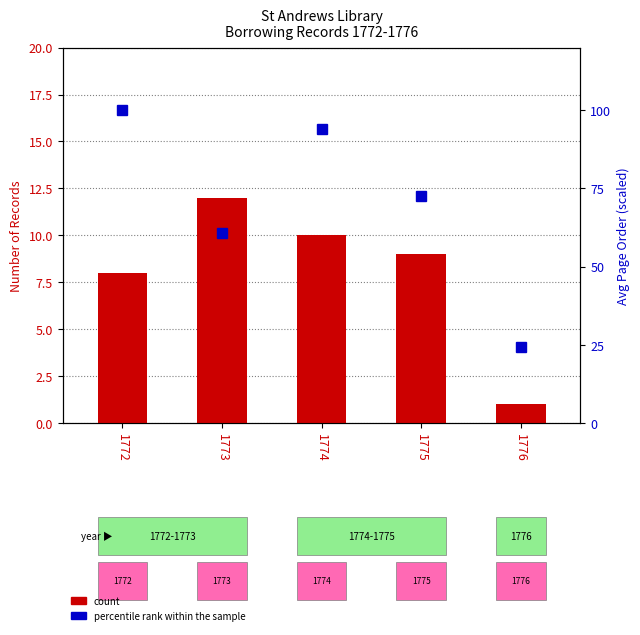

The percentile rank within the sample series shows 27.7 at 1775. True or false?

False